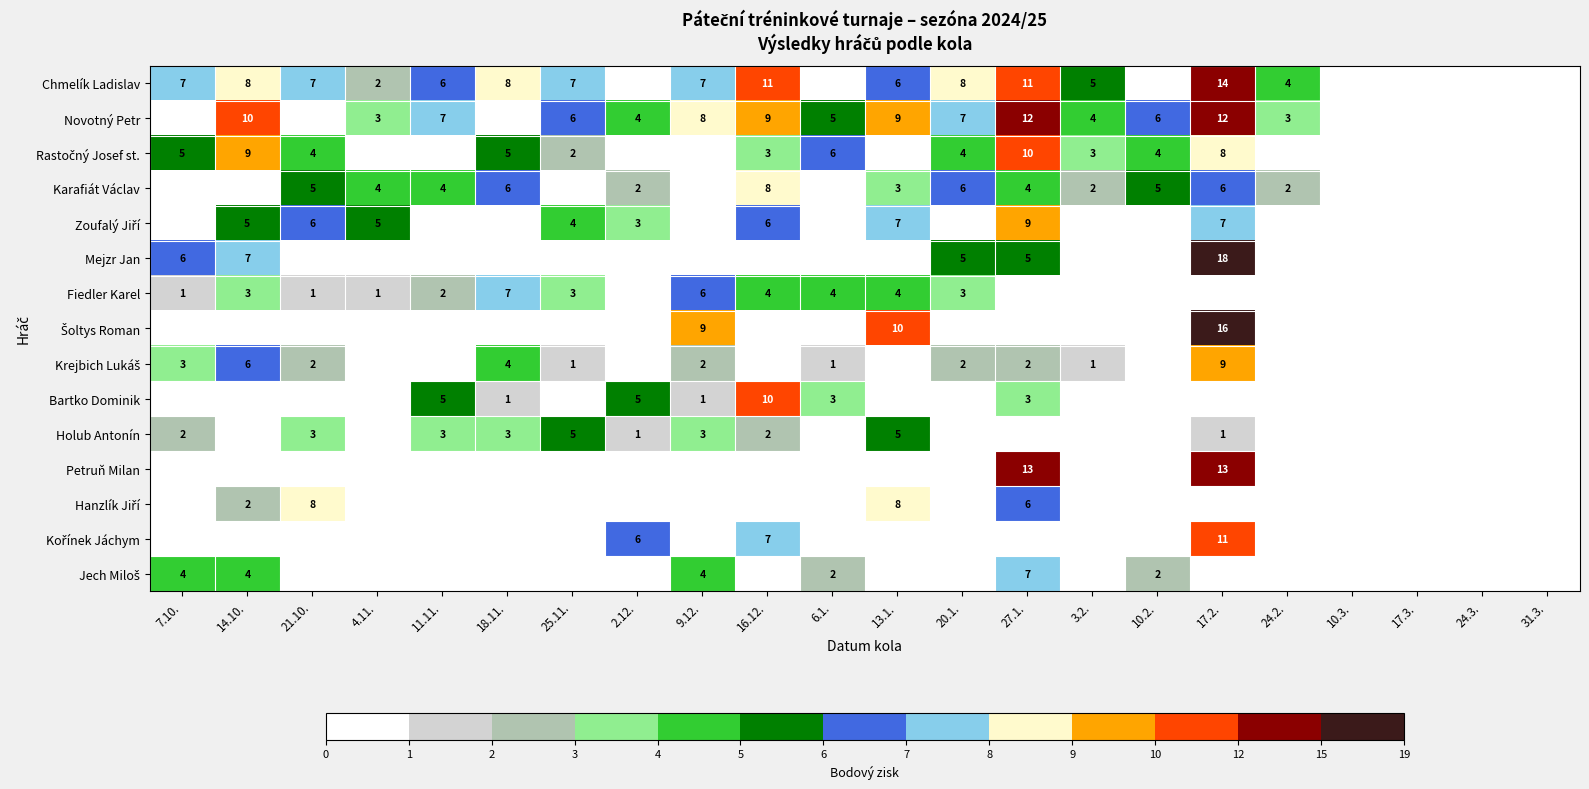

The value of Chmelík Ladislav at 25.11. is 7. True or false?

True